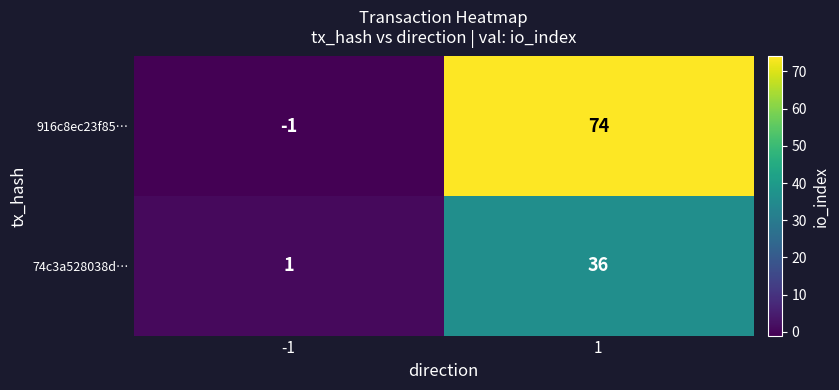

True or false: 916c8ec23f85… has a value of -1 at -1.

True